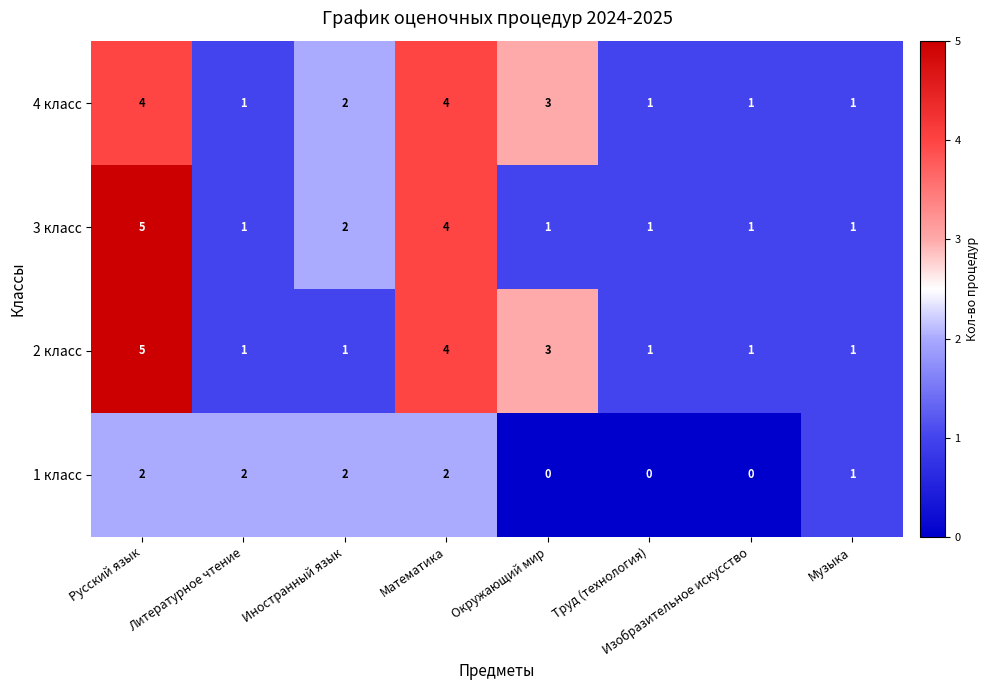

What is the difference between the maximum and minimum values in the 3 класс series?

4